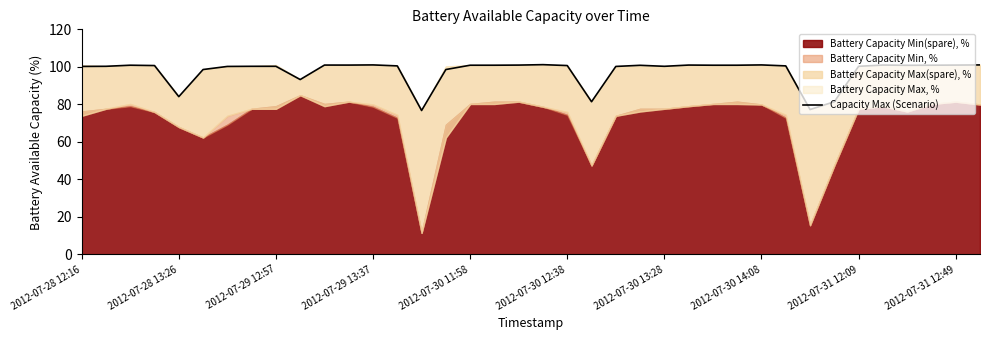

Count the number of values greater than 100.

30